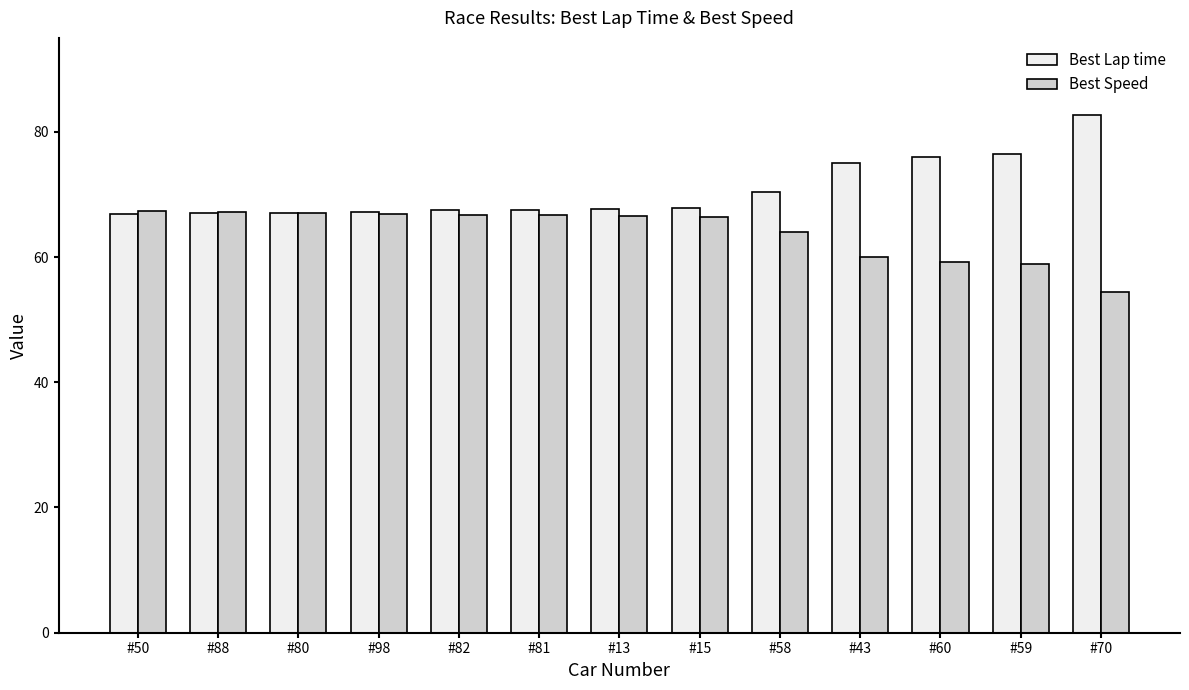

True or false: Best Lap time has a value of 70.4 at #58.

True